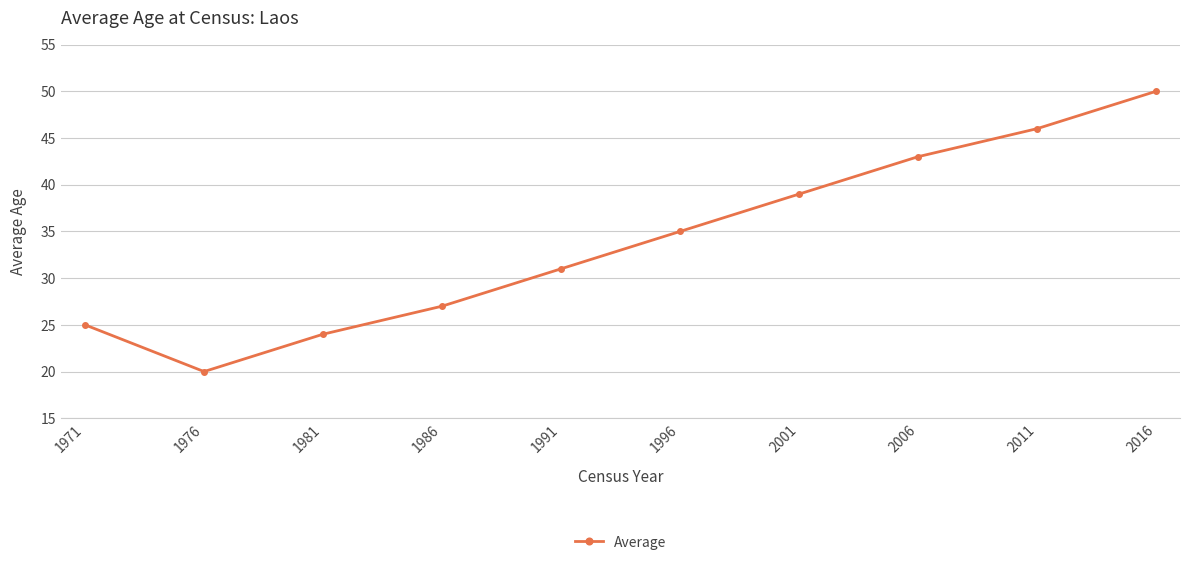

What is the difference between the values at 1971 and 1996?

10